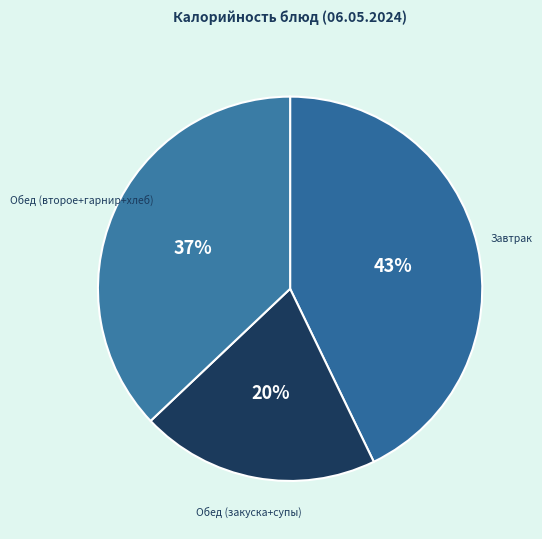

Rank the categories by value from lowest to highest.

Обед (закуска+супы), Обед (второе+гарнир+хлеб), Завтрак